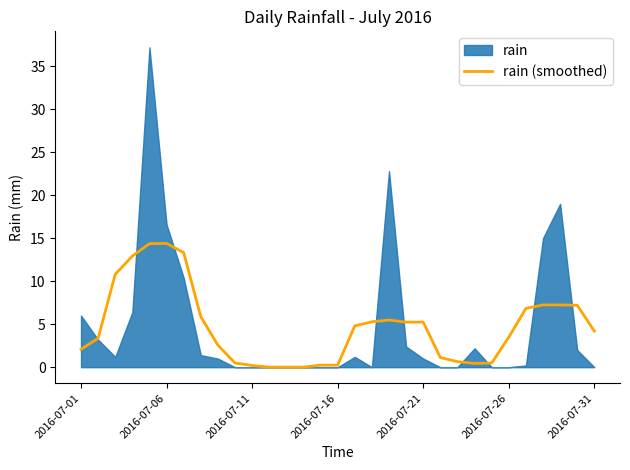

Is it true that rain (smoothed) equals 2.1 at 2016-07-01?

True